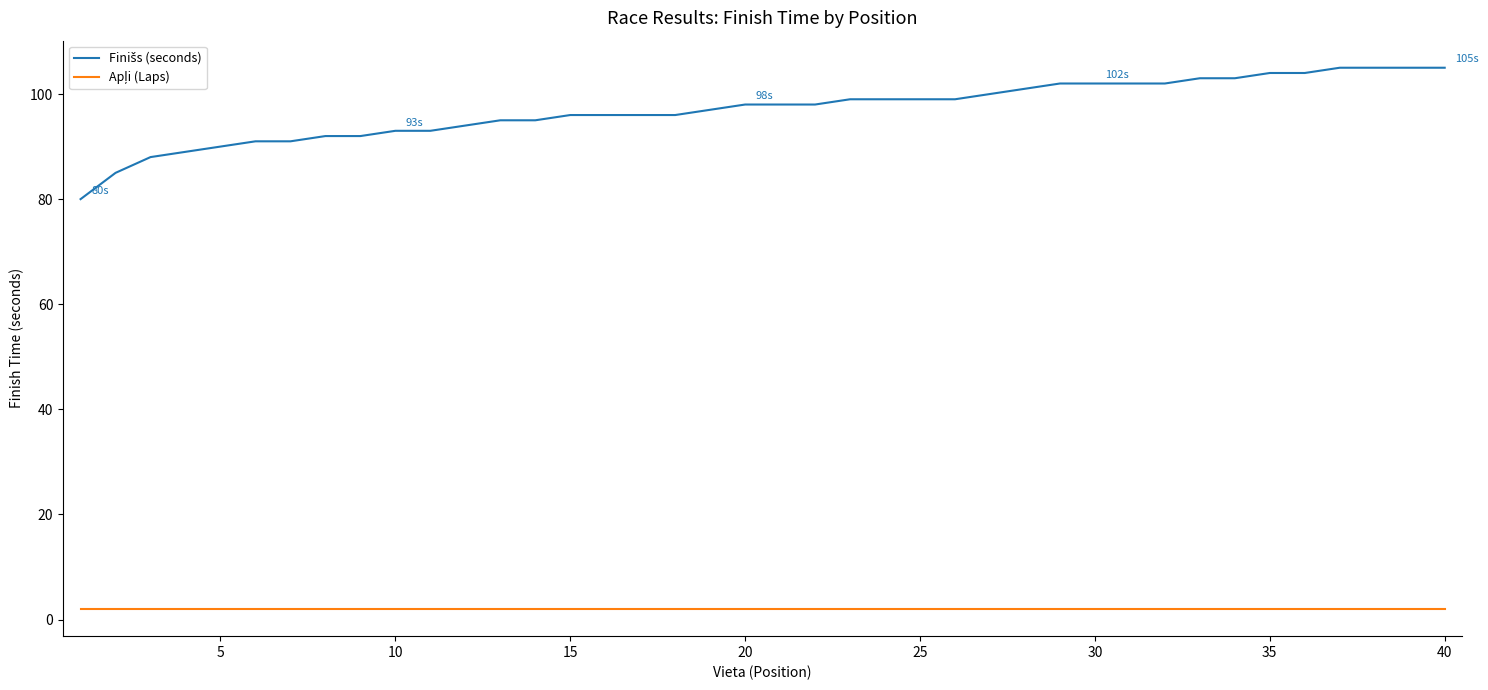

What is the maximum value shown in the chart?

105